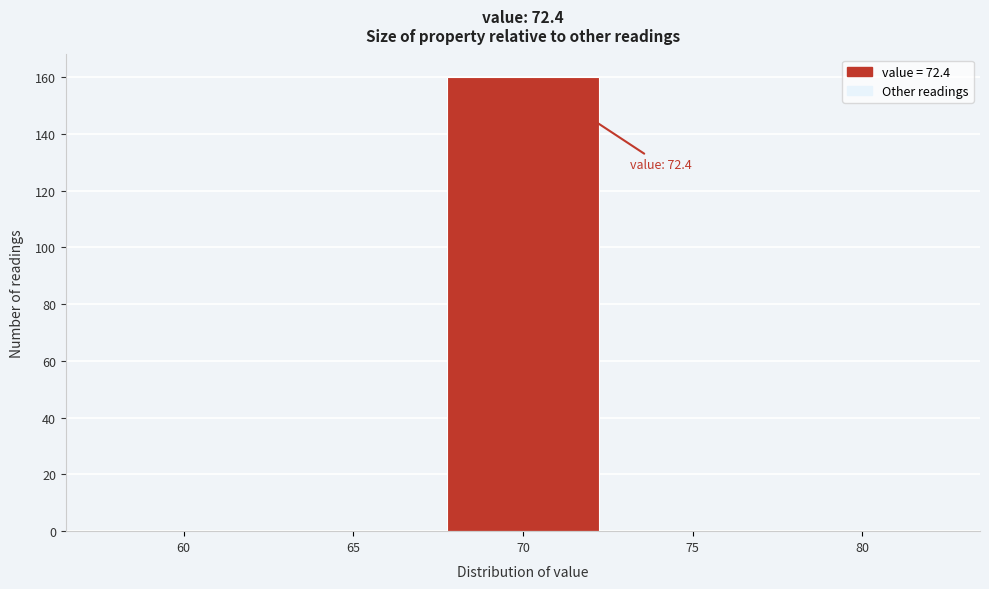

Reading left to right, list all the values displayed in this chart.

60=0	65=0	70=160	75=0	80=0